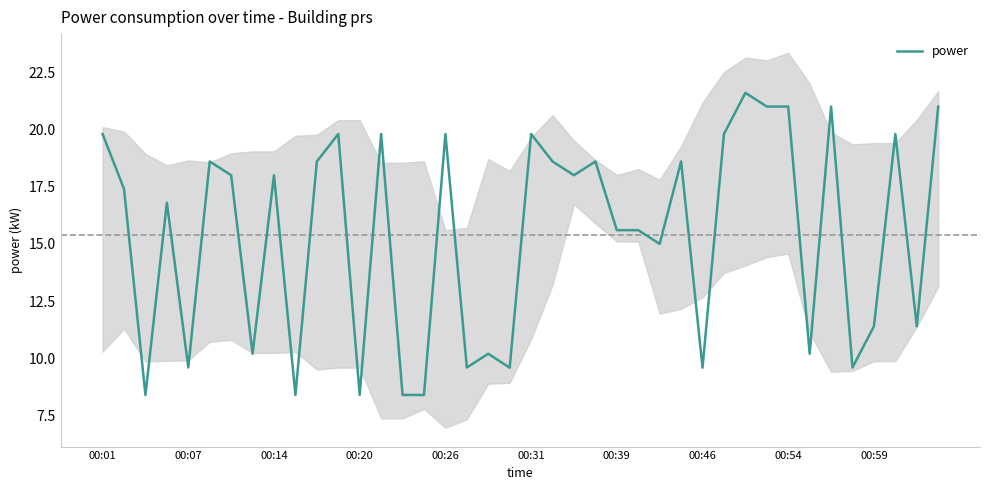

Count the number of data series in this chart.

1